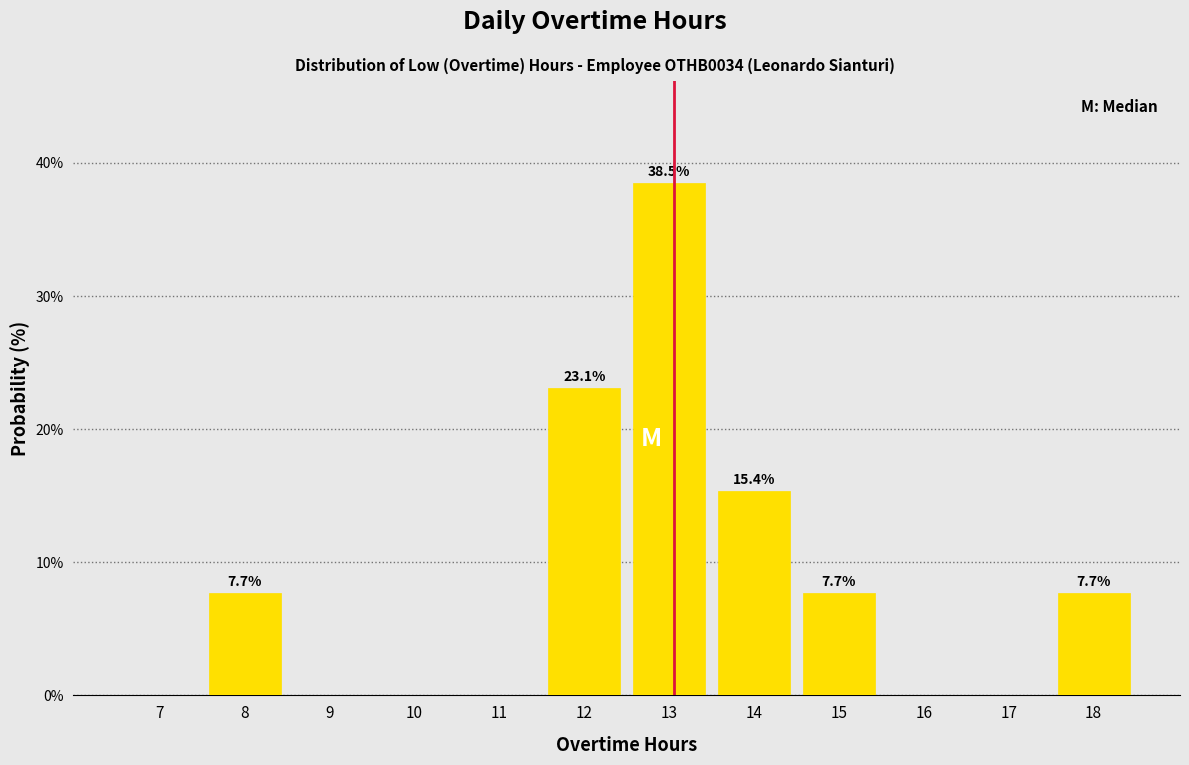

Reading left to right, what are all the values shown in this chart?

7=0.0	8=7.7	9=0.0	10=0.0	11=0.0	12=23.1	13=38.5	14=15.4	15=7.7	16=0.0	17=0.0	18=7.7